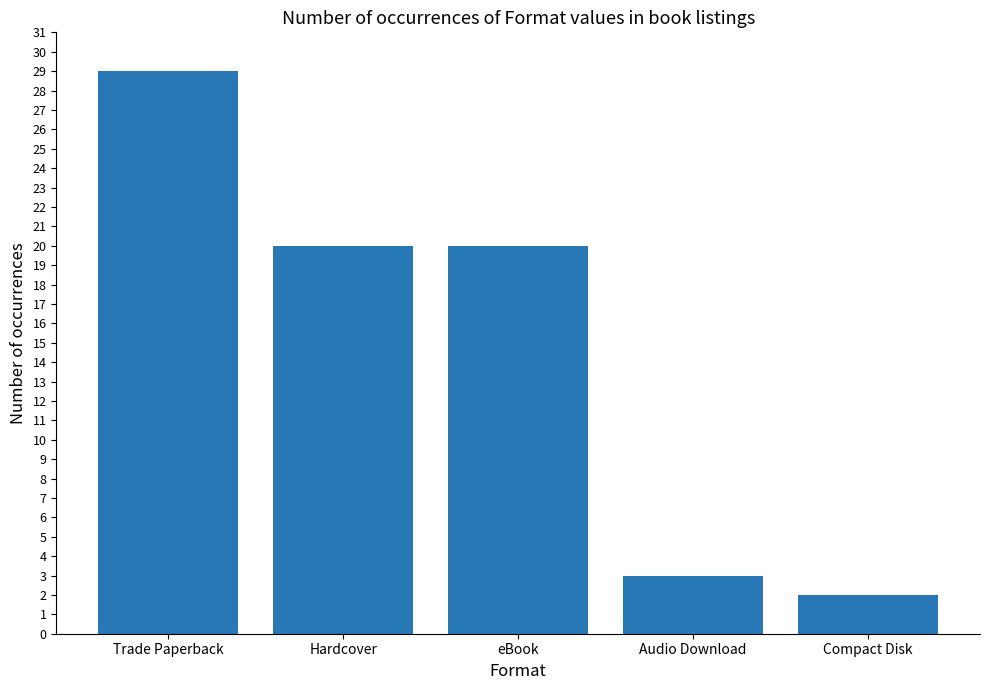

Which label corresponds to the smallest value in the chart?

Compact Disk